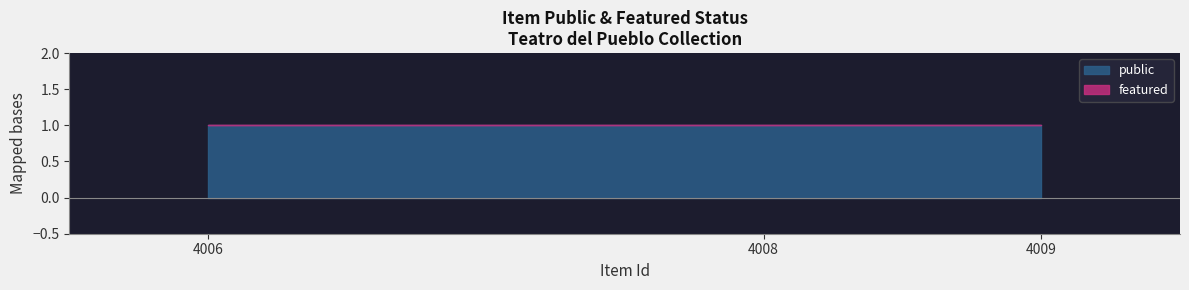

Rank the series at 4006 from highest to lowest value.

public, featured